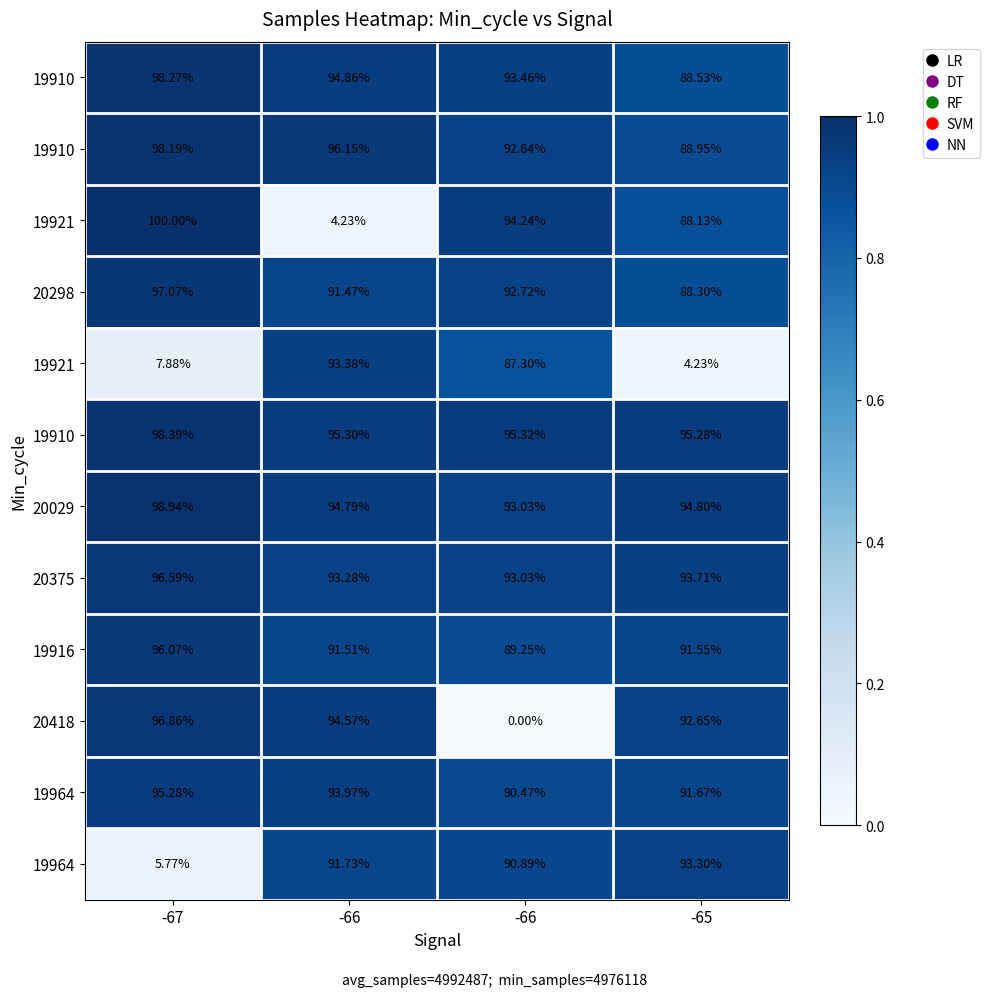

What is the difference between the highest and lowest values at -67?

0.9